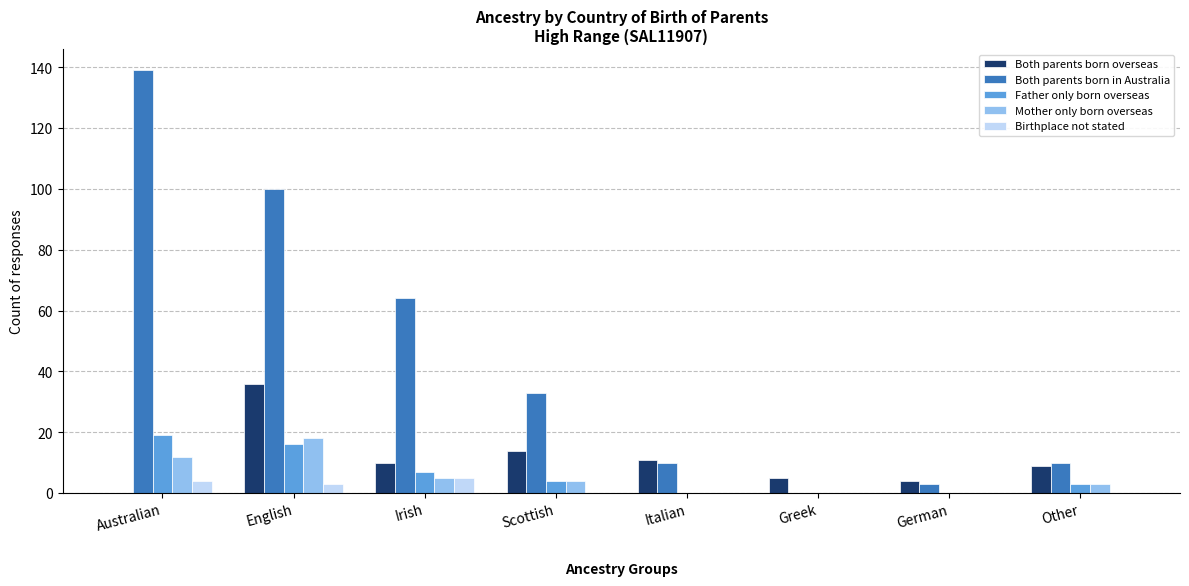

Where is Father only born overseas nearest to the value 9?

Irish